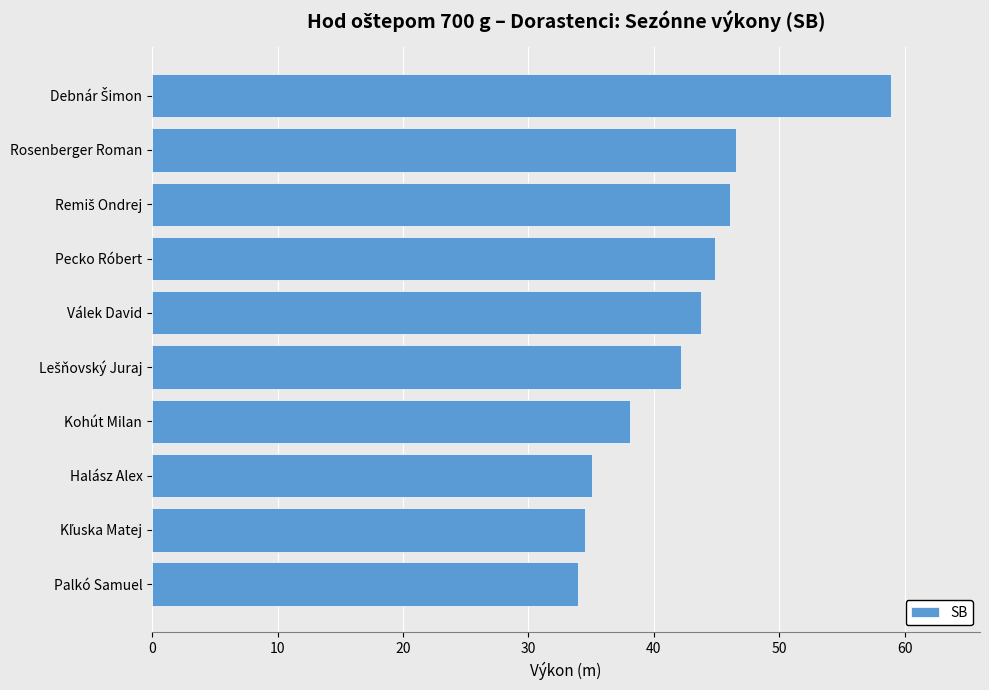

How many distinct data groups are displayed?

1